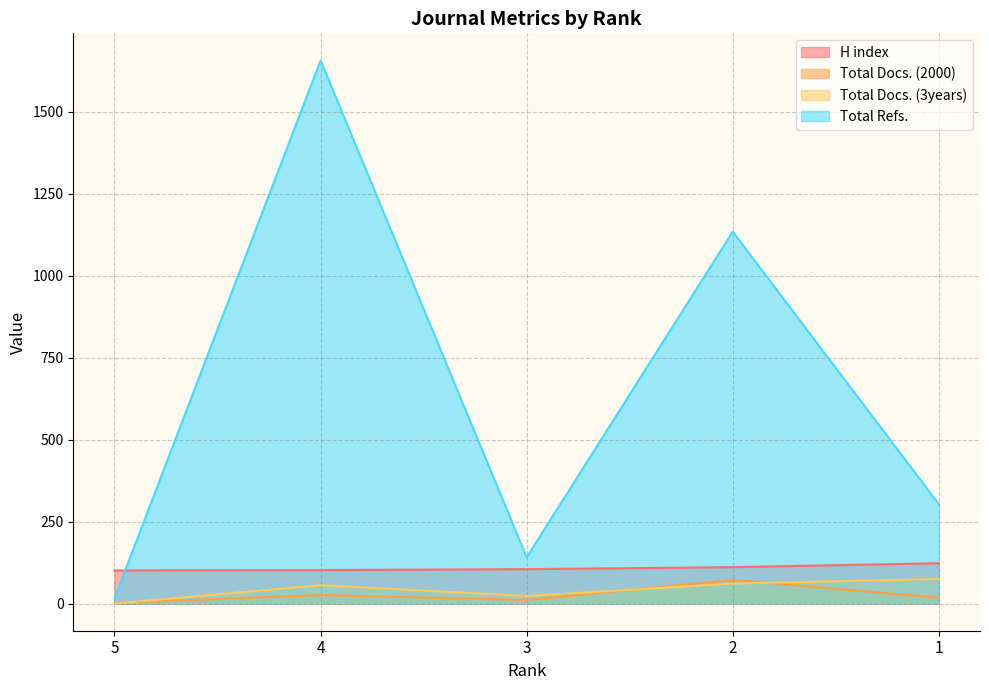

True or false: Total Refs. and Total Docs. (2000) intersect in this chart.

False